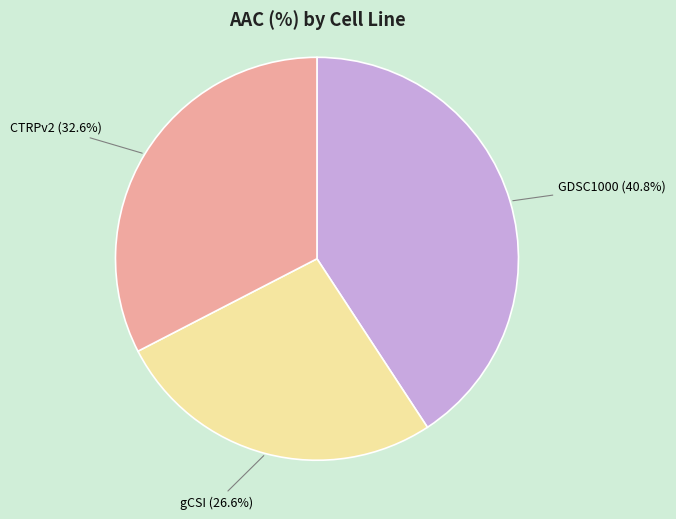

How many slices are in this pie chart?

3